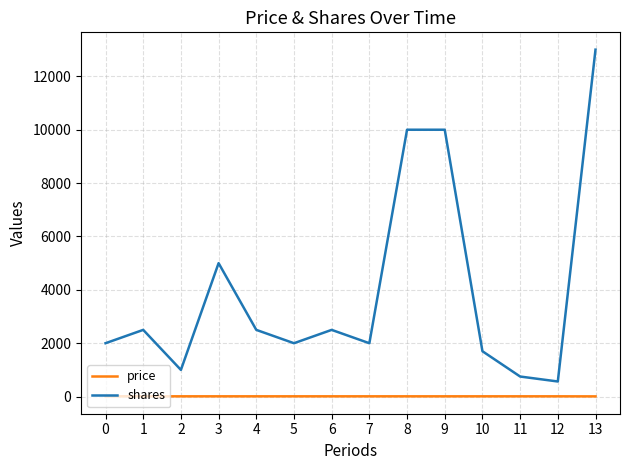

What is the sum of the shares values at 12 and 10?

2266.0